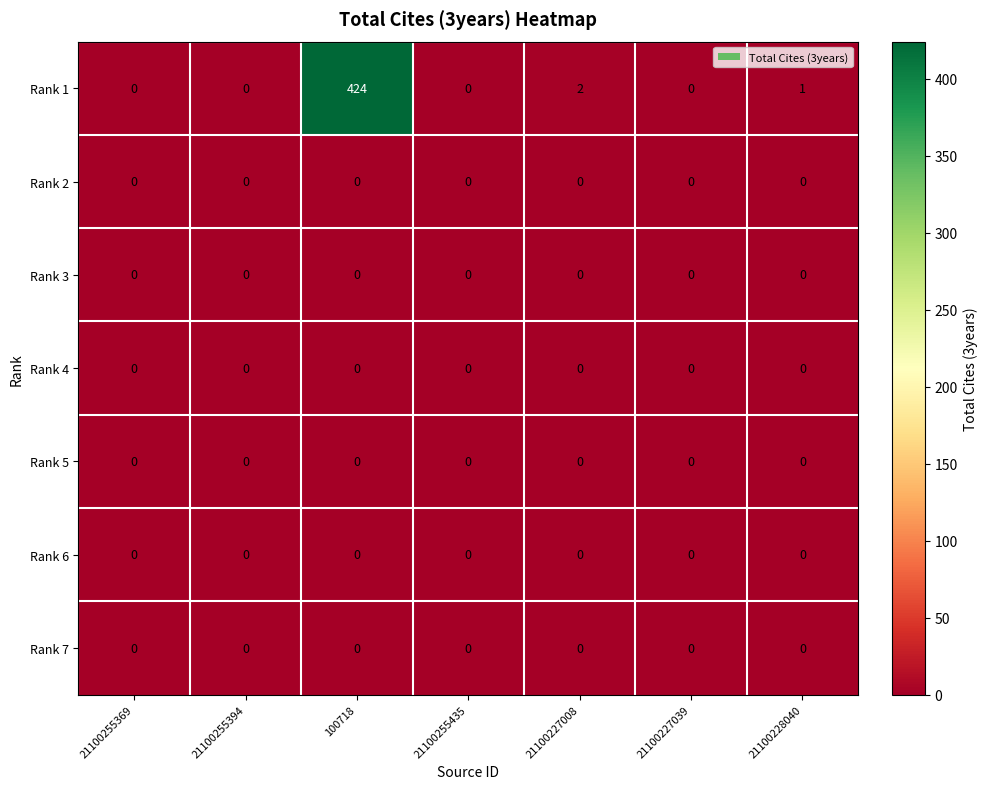

What is the average value of the Rank 1 series?

61